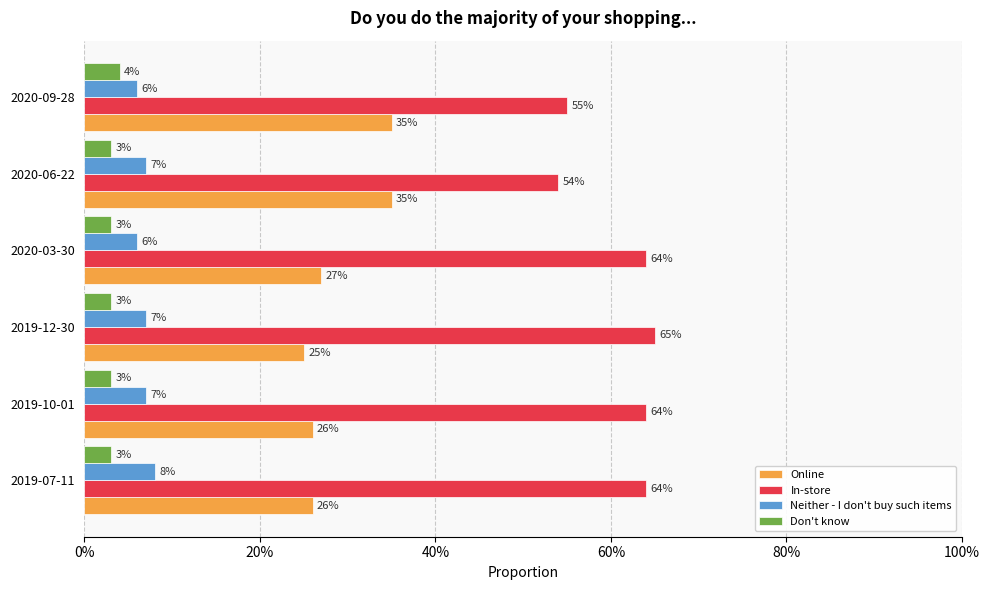

Rank the series by their maximum value, from lowest to highest.

Don't know, Neither - I don't buy such items, Online, In-store